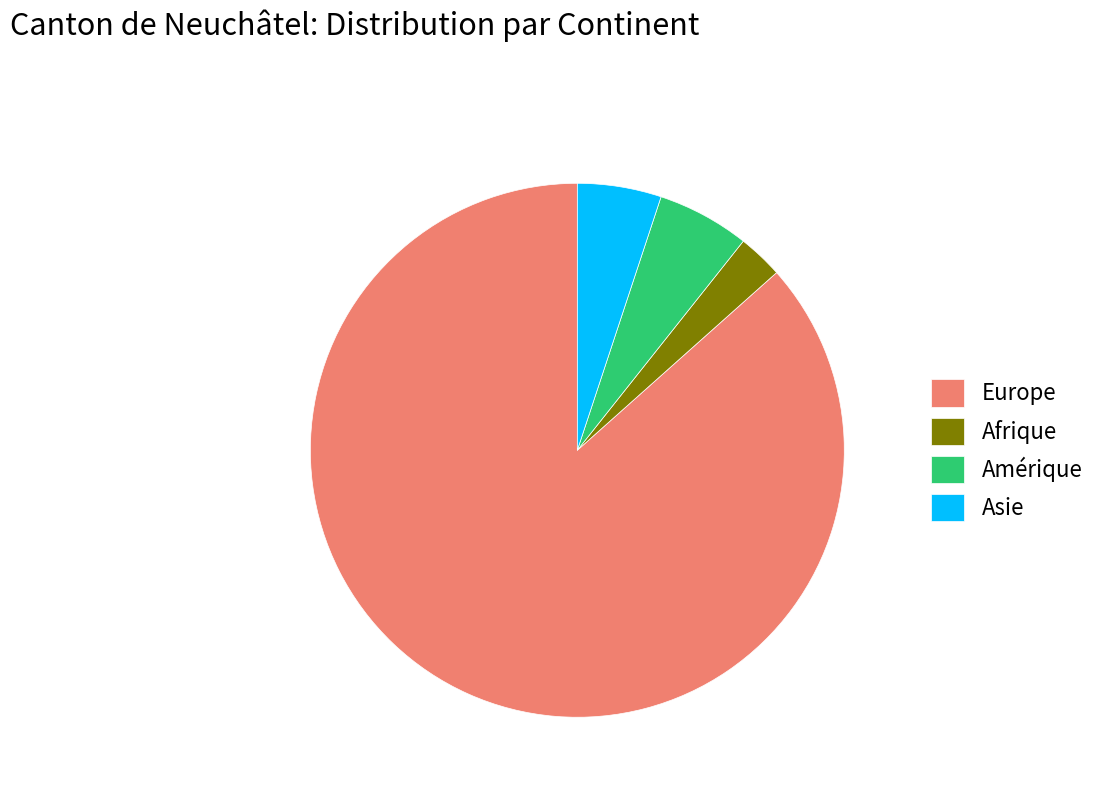

Which slice is the largest?

Europe